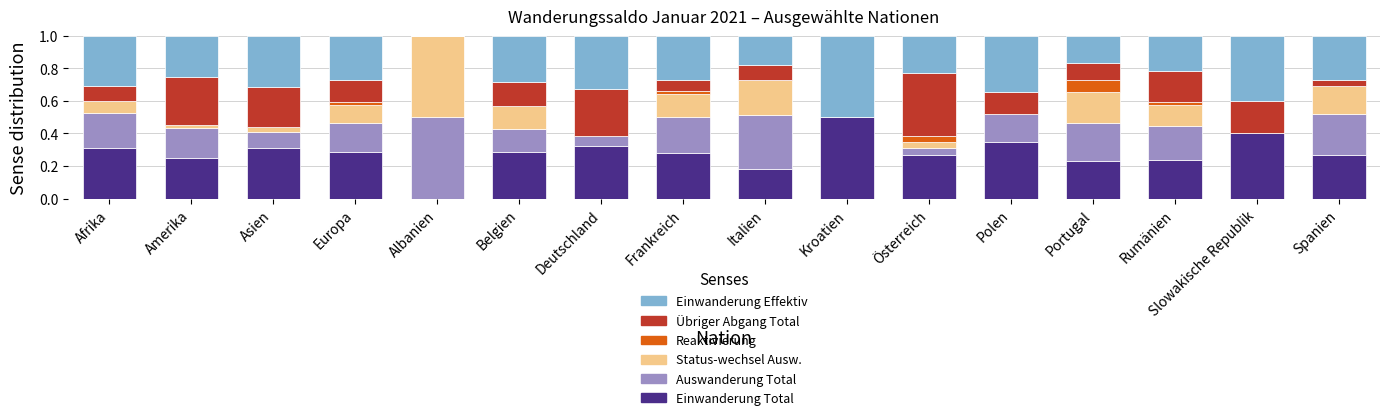

True or false: Einwanderung Total has a value of 0.4 at Spanien.

False